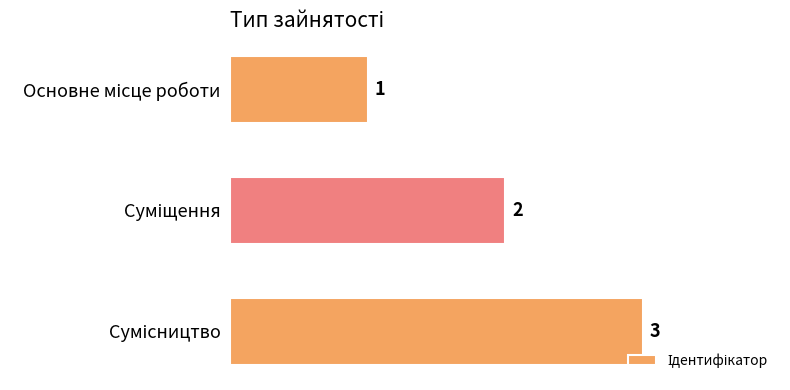

What is the average value?

2